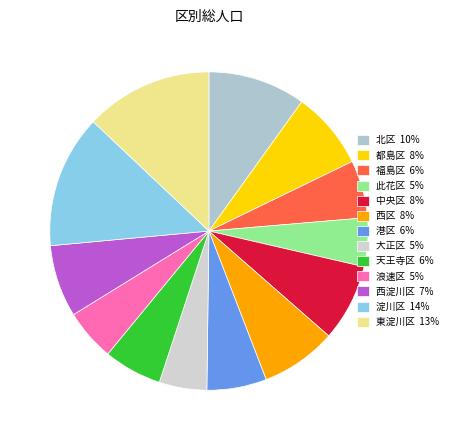

Rank the categories by value from highest to lowest.

淀川区, 東淀川区, 北区, 都島区, 中央区, 西区, 西淀川区, 港区, 天王寺区, 福島区, 浪速区, 此花区, 大正区